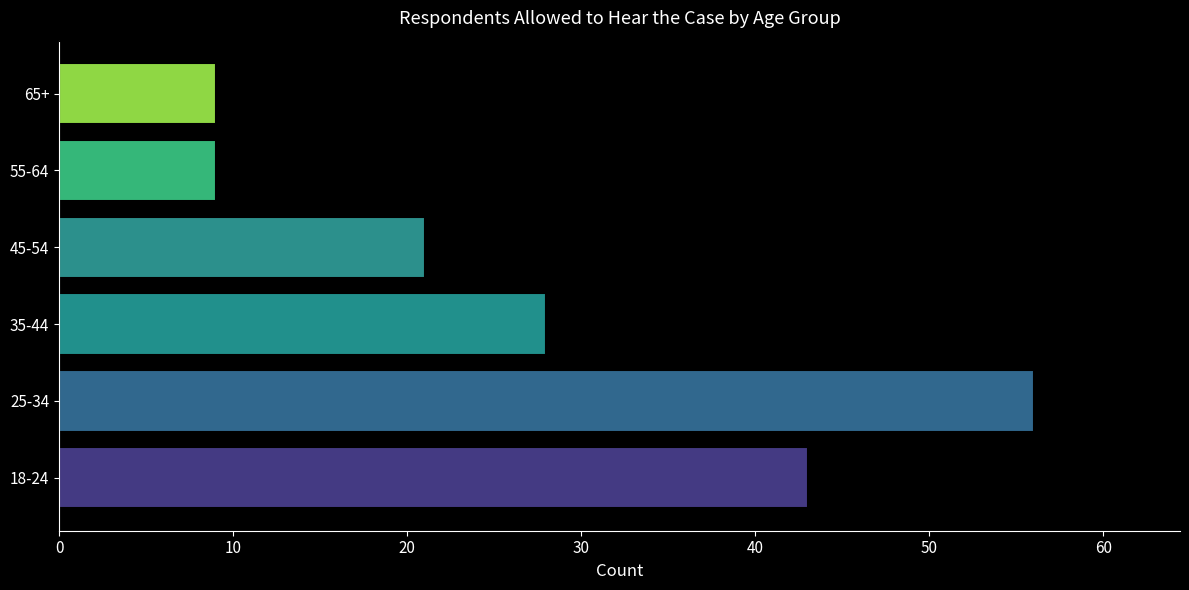

How many categories are shown in the chart?

6